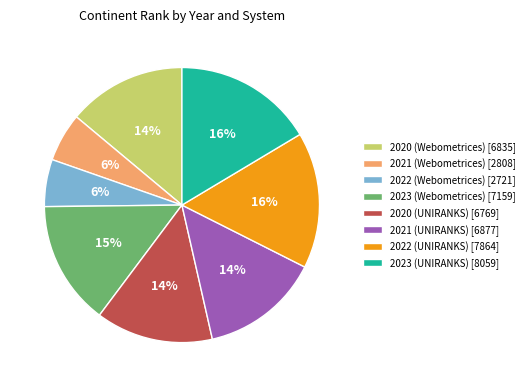

To the nearest percent, what is the combined percentage of 2023 (Webometrices) [7159] and 2020 (Webometrices) [6835]?

29%